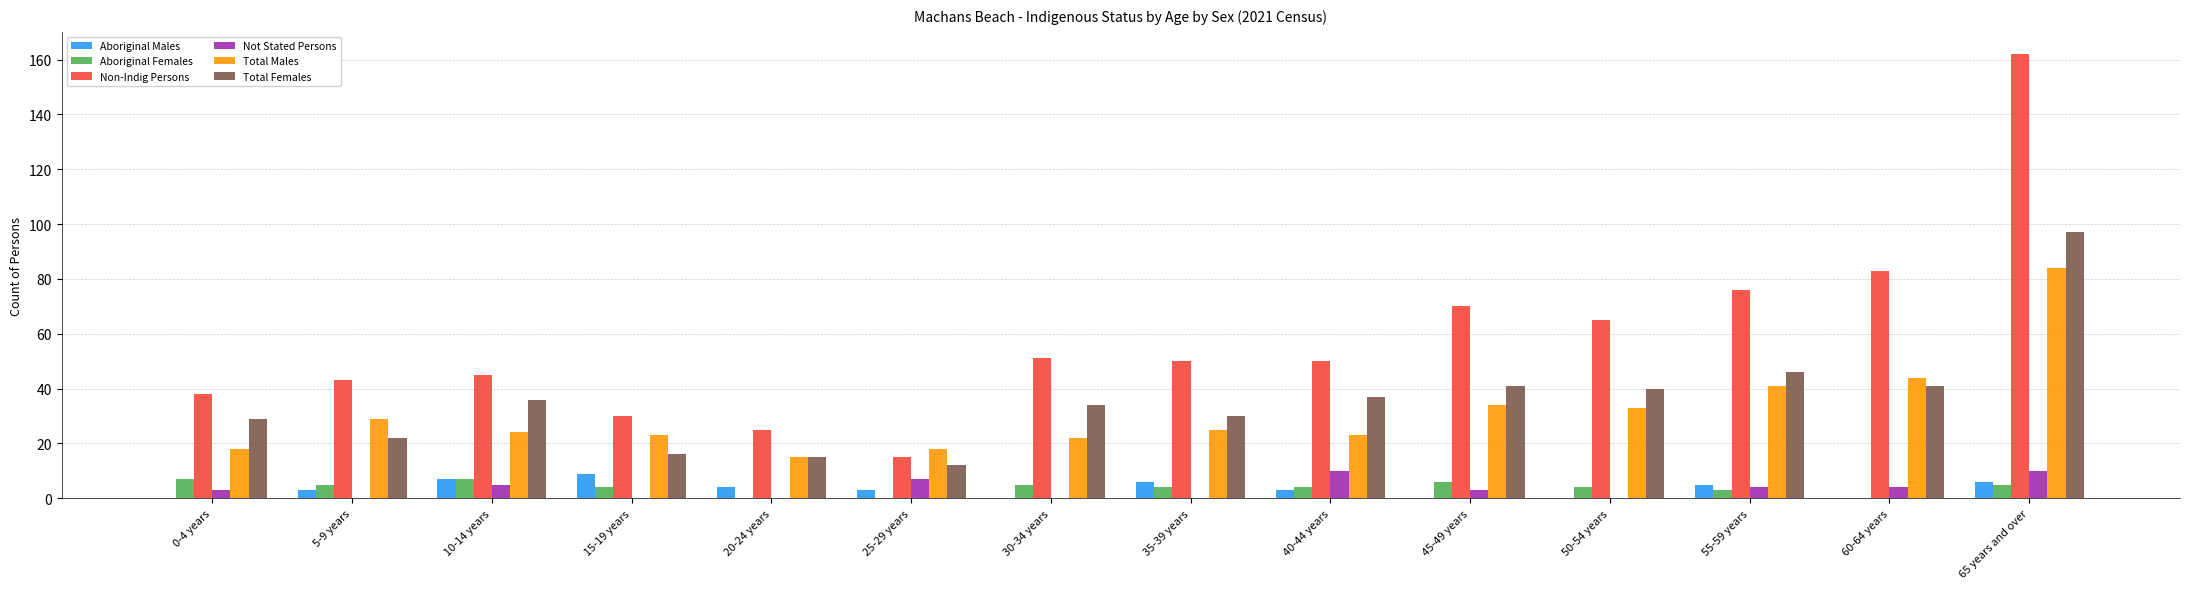

Is it true that Aboriginal Males equals 6 at 45-49 years?

False